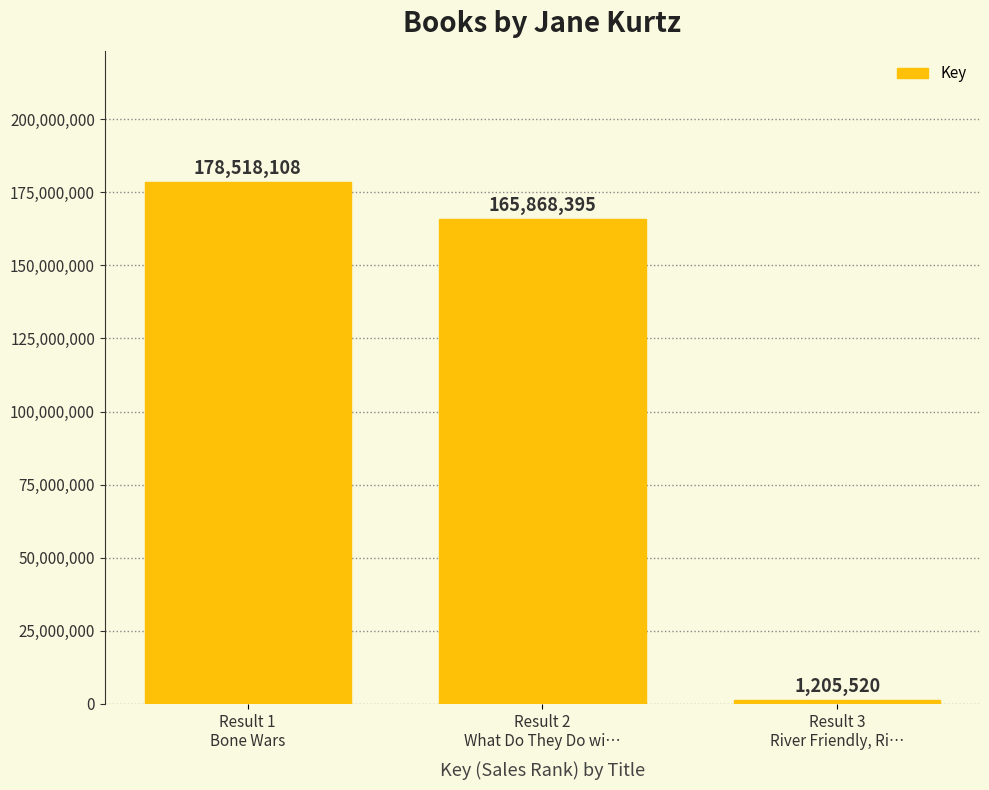

Reading left to right, extract all data points from this chart.

Result 1
Bone Wars=178518108	Result 2
What Do They Do wi…=165868395	Result 3
River Friendly, Ri…=1205520